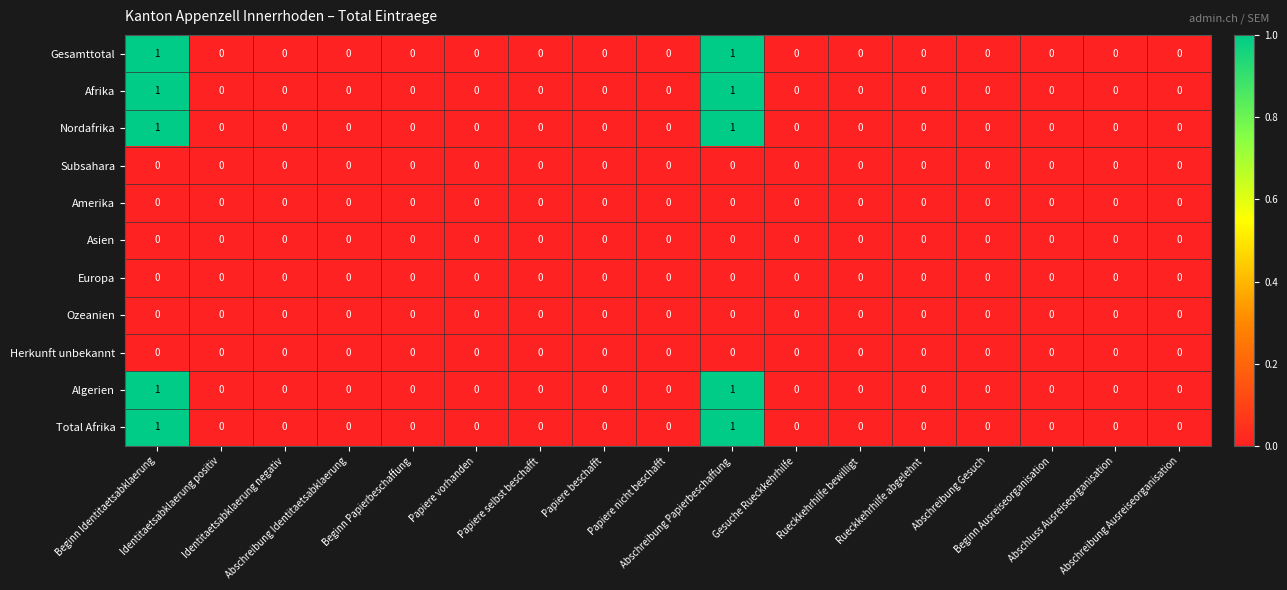

Reading left to right, extract all data points from this chart.

Gesamttotal: Beginn Identitaetsabklaerung=1	Identitaetsabklaerung positiv=0	Identitaetsabklaerung negativ=0	Abschreibung Identitaetsabklaerung=0	Beginn Papierbeschaffung=0	Papiere vorhanden=0	Papiere selbst beschafft=0	Papiere beschafft=0	Papiere nicht beschafft=0	Abschreibung Papierbeschaffung=1	Gesuche Rueckkehrhilfe=0	Rueckkehrhilfe bewilligt=0	Rueckkehrhilfe abgelehnt=0	Abschreibung Gesuch=0	Beginn Ausreiseorganisation=0	Abschluss Ausreiseorganisation=0	Abschreibung Ausreiseorganisation=0
Afrika: Beginn Identitaetsabklaerung=1	Identitaetsabklaerung positiv=0	Identitaetsabklaerung negativ=0	Abschreibung Identitaetsabklaerung=0	Beginn Papierbeschaffung=0	Papiere vorhanden=0	Papiere selbst beschafft=0	Papiere beschafft=0	Papiere nicht beschafft=0	Abschreibung Papierbeschaffung=1	Gesuche Rueckkehrhilfe=0	Rueckkehrhilfe bewilligt=0	Rueckkehrhilfe abgelehnt=0	Abschreibung Gesuch=0	Beginn Ausreiseorganisation=0	Abschluss Ausreiseorganisation=0	Abschreibung Ausreiseorganisation=0
Nordafrika: Beginn Identitaetsabklaerung=1	Identitaetsabklaerung positiv=0	Identitaetsabklaerung negativ=0	Abschreibung Identitaetsabklaerung=0	Beginn Papierbeschaffung=0	Papiere vorhanden=0	Papiere selbst beschafft=0	Papiere beschafft=0	Papiere nicht beschafft=0	Abschreibung Papierbeschaffung=1	Gesuche Rueckkehrhilfe=0	Rueckkehrhilfe bewilligt=0	Rueckkehrhilfe abgelehnt=0	Abschreibung Gesuch=0	Beginn Ausreiseorganisation=0	Abschluss Ausreiseorganisation=0	Abschreibung Ausreiseorganisation=0
Subsahara: Beginn Identitaetsabklaerung=0	Identitaetsabklaerung positiv=0	Identitaetsabklaerung negativ=0	Abschreibung Identitaetsabklaerung=0	Beginn Papierbeschaffung=0	Papiere vorhanden=0	Papiere selbst beschafft=0	Papiere beschafft=0	Papiere nicht beschafft=0	Abschreibung Papierbeschaffung=0	Gesuche Rueckkehrhilfe=0	Rueckkehrhilfe bewilligt=0	Rueckkehrhilfe abgelehnt=0	Abschreibung Gesuch=0	Beginn Ausreiseorganisation=0	Abschluss Ausreiseorganisation=0	Abschreibung Ausreiseorganisation=0
Amerika: Beginn Identitaetsabklaerung=0	Identitaetsabklaerung positiv=0	Identitaetsabklaerung negativ=0	Abschreibung Identitaetsabklaerung=0	Beginn Papierbeschaffung=0	Papiere vorhanden=0	Papiere selbst beschafft=0	Papiere beschafft=0	Papiere nicht beschafft=0	Abschreibung Papierbeschaffung=0	Gesuche Rueckkehrhilfe=0	Rueckkehrhilfe bewilligt=0	Rueckkehrhilfe abgelehnt=0	Abschreibung Gesuch=0	Beginn Ausreiseorganisation=0	Abschluss Ausreiseorganisation=0	Abschreibung Ausreiseorganisation=0
Asien: Beginn Identitaetsabklaerung=0	Identitaetsabklaerung positiv=0	Identitaetsabklaerung negativ=0	Abschreibung Identitaetsabklaerung=0	Beginn Papierbeschaffung=0	Papiere vorhanden=0	Papiere selbst beschafft=0	Papiere beschafft=0	Papiere nicht beschafft=0	Abschreibung Papierbeschaffung=0	Gesuche Rueckkehrhilfe=0	Rueckkehrhilfe bewilligt=0	Rueckkehrhilfe abgelehnt=0	Abschreibung Gesuch=0	Beginn Ausreiseorganisation=0	Abschluss Ausreiseorganisation=0	Abschreibung Ausreiseorganisation=0
Europa: Beginn Identitaetsabklaerung=0	Identitaetsabklaerung positiv=0	Identitaetsabklaerung negativ=0	Abschreibung Identitaetsabklaerung=0	Beginn Papierbeschaffung=0	Papiere vorhanden=0	Papiere selbst beschafft=0	Papiere beschafft=0	Papiere nicht beschafft=0	Abschreibung Papierbeschaffung=0	Gesuche Rueckkehrhilfe=0	Rueckkehrhilfe bewilligt=0	Rueckkehrhilfe abgelehnt=0	Abschreibung Gesuch=0	Beginn Ausreiseorganisation=0	Abschluss Ausreiseorganisation=0	Abschreibung Ausreiseorganisation=0
Ozeanien: Beginn Identitaetsabklaerung=0	Identitaetsabklaerung positiv=0	Identitaetsabklaerung negativ=0	Abschreibung Identitaetsabklaerung=0	Beginn Papierbeschaffung=0	Papiere vorhanden=0	Papiere selbst beschafft=0	Papiere beschafft=0	Papiere nicht beschafft=0	Abschreibung Papierbeschaffung=0	Gesuche Rueckkehrhilfe=0	Rueckkehrhilfe bewilligt=0	Rueckkehrhilfe abgelehnt=0	Abschreibung Gesuch=0	Beginn Ausreiseorganisation=0	Abschluss Ausreiseorganisation=0	Abschreibung Ausreiseorganisation=0
Herkunft unbekannt: Beginn Identitaetsabklaerung=0	Identitaetsabklaerung positiv=0	Identitaetsabklaerung negativ=0	Abschreibung Identitaetsabklaerung=0	Beginn Papierbeschaffung=0	Papiere vorhanden=0	Papiere selbst beschafft=0	Papiere beschafft=0	Papiere nicht beschafft=0	Abschreibung Papierbeschaffung=0	Gesuche Rueckkehrhilfe=0	Rueckkehrhilfe bewilligt=0	Rueckkehrhilfe abgelehnt=0	Abschreibung Gesuch=0	Beginn Ausreiseorganisation=0	Abschluss Ausreiseorganisation=0	Abschreibung Ausreiseorganisation=0
Algerien: Beginn Identitaetsabklaerung=1	Identitaetsabklaerung positiv=0	Identitaetsabklaerung negativ=0	Abschreibung Identitaetsabklaerung=0	Beginn Papierbeschaffung=0	Papiere vorhanden=0	Papiere selbst beschafft=0	Papiere beschafft=0	Papiere nicht beschafft=0	Abschreibung Papierbeschaffung=1	Gesuche Rueckkehrhilfe=0	Rueckkehrhilfe bewilligt=0	Rueckkehrhilfe abgelehnt=0	Abschreibung Gesuch=0	Beginn Ausreiseorganisation=0	Abschluss Ausreiseorganisation=0	Abschreibung Ausreiseorganisation=0
Total Afrika: Beginn Identitaetsabklaerung=1	Identitaetsabklaerung positiv=0	Identitaetsabklaerung negativ=0	Abschreibung Identitaetsabklaerung=0	Beginn Papierbeschaffung=0	Papiere vorhanden=0	Papiere selbst beschafft=0	Papiere beschafft=0	Papiere nicht beschafft=0	Abschreibung Papierbeschaffung=1	Gesuche Rueckkehrhilfe=0	Rueckkehrhilfe bewilligt=0	Rueckkehrhilfe abgelehnt=0	Abschreibung Gesuch=0	Beginn Ausreiseorganisation=0	Abschluss Ausreiseorganisation=0	Abschreibung Ausreiseorganisation=0